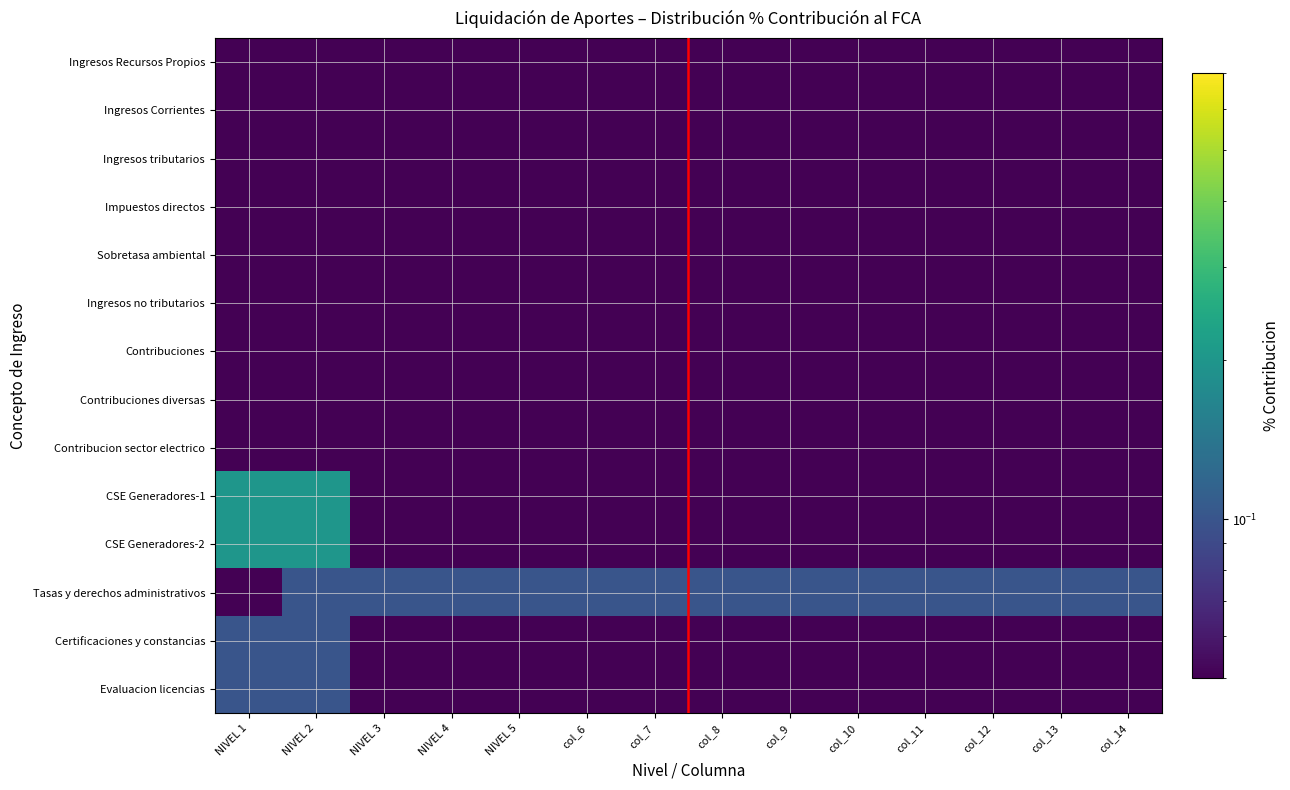

List the series in order of their peak value, highest first.

CSE Generadores-1, CSE Generadores-2, Tasas y derechos administrativos, Certificaciones y constancias, Evaluacion licencias, Ingresos Recursos Propios, Ingresos Corrientes, Ingresos tributarios, Impuestos directos, Sobretasa ambiental, Ingresos no tributarios, Contribuciones, Contribuciones diversas, Contribucion sector electrico